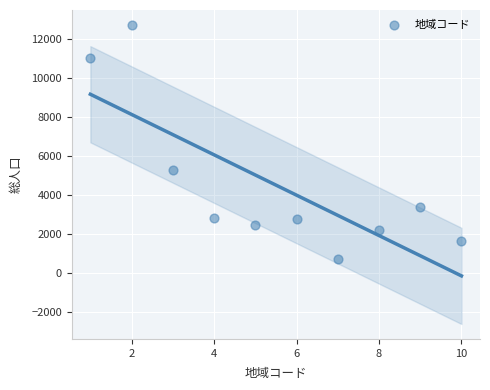

What Y value in the scatter plot is closest to 6713?

5280